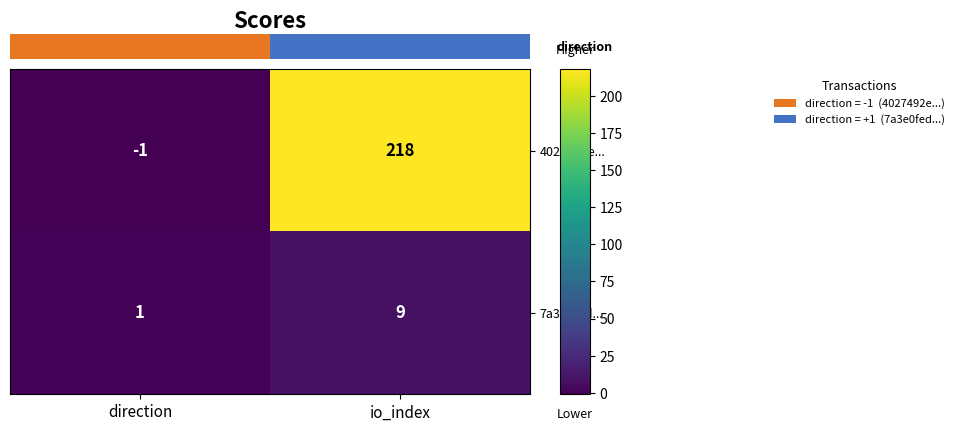

At which label is 7a3e0fed... closest to 5?

direction